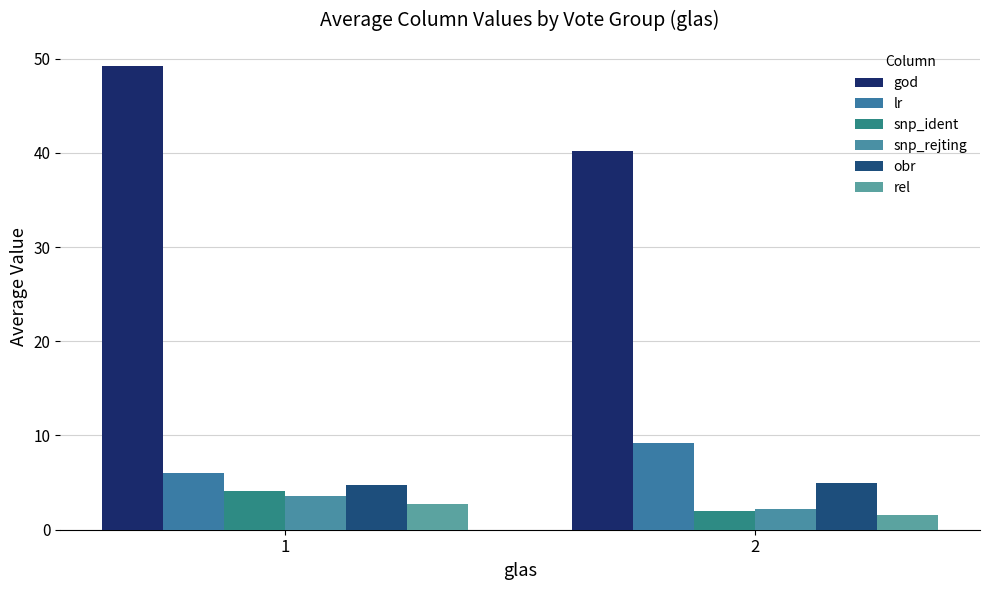

What is the lowest value of the rel series?

1.6